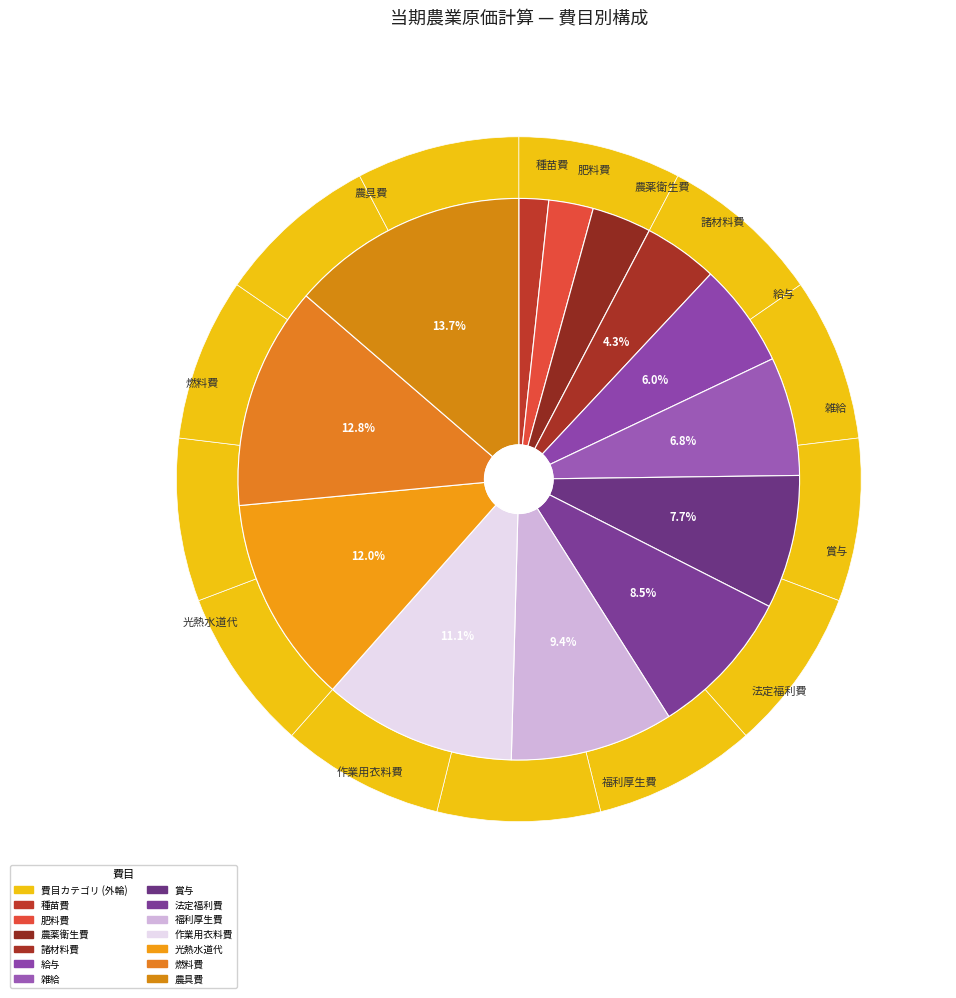

To the nearest percent, what is the difference between the 農具費 and 諸材料費 slice percentages?

9%